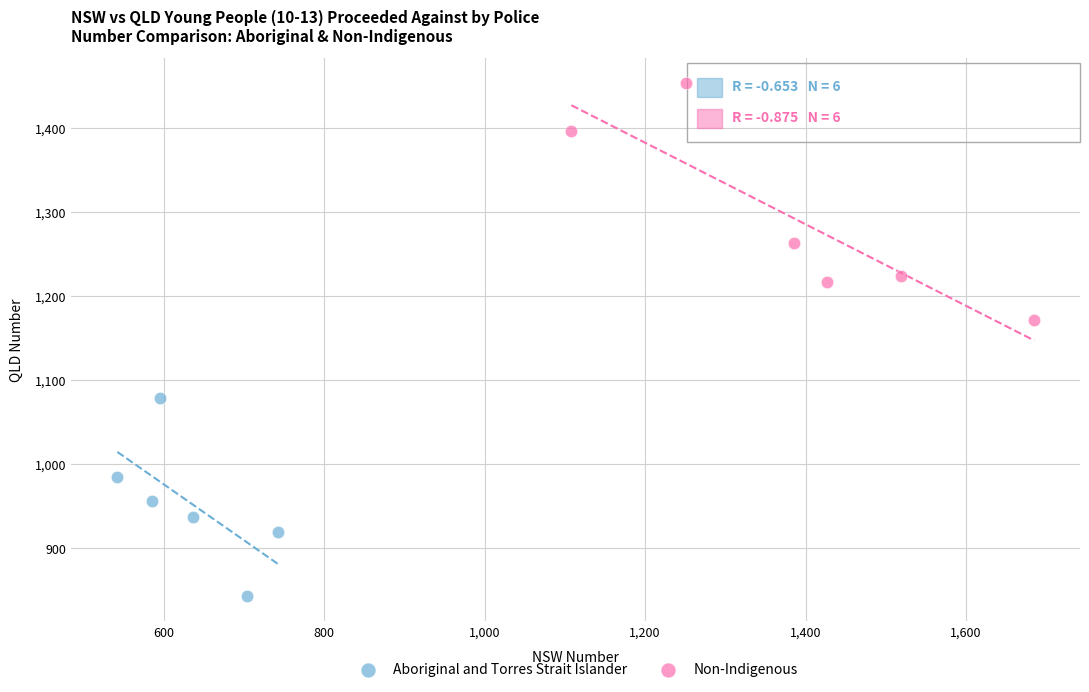

Which series reaches the maximum Y coordinate?

Non-Indigenous